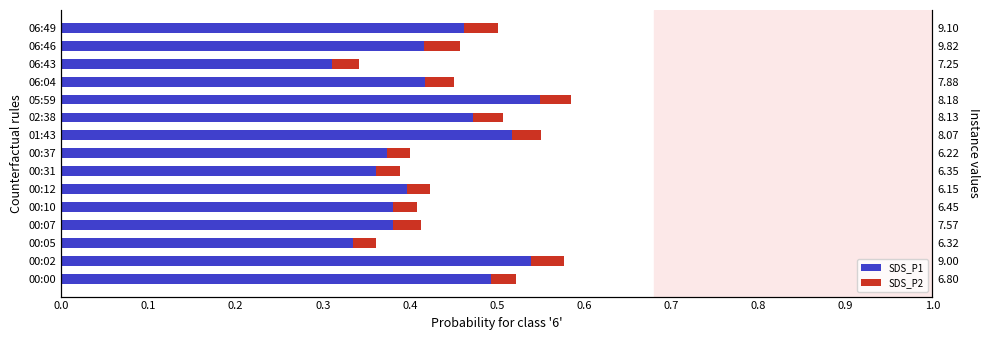

Reading left to right, transcribe all the data shown in this chart.

SDS_P1: 0.5	0.5	0.3	0.4	0.4	0.4	0.4	0.4	0.5	0.5	0.6	0.4	0.3	0.4	0.5
SDS_P2: 0.0	0.0	0.0	0.0	0.0	0.0	0.0	0.0	0.0	0.0	0.0	0.0	0.0	0.0	0.0